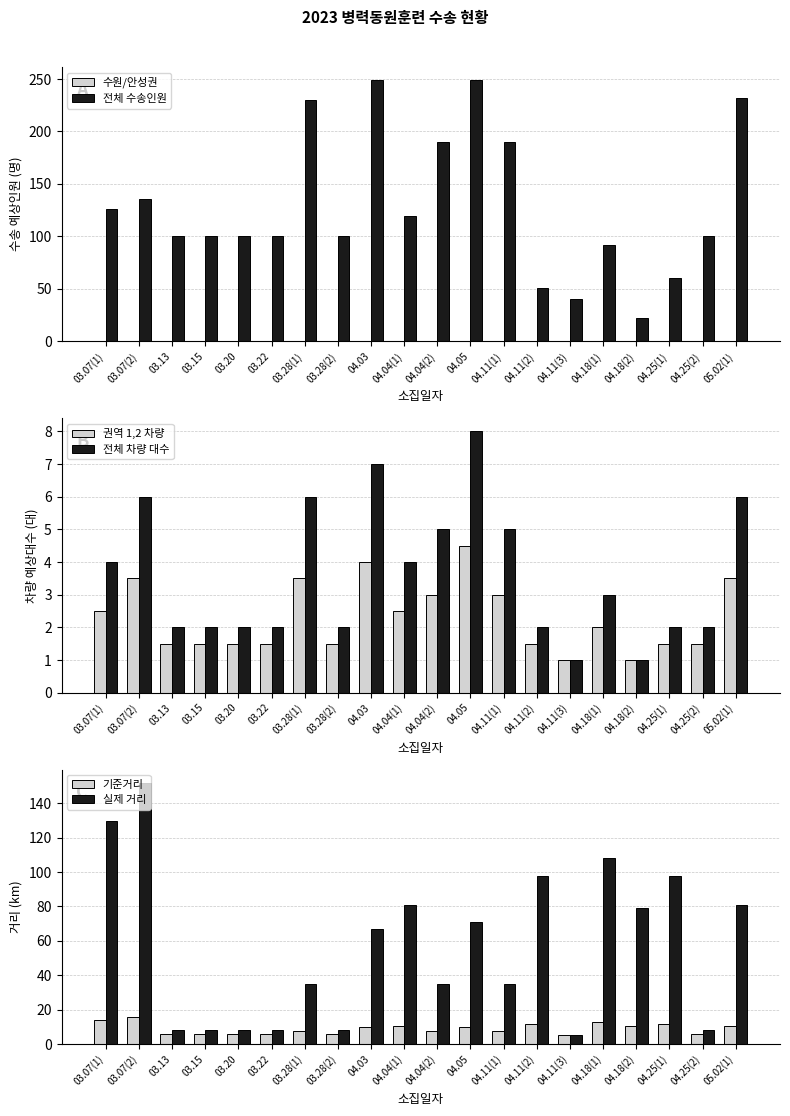

The 전체 수송인원 series shows 100.0 at 04.25(2). True or false?

True